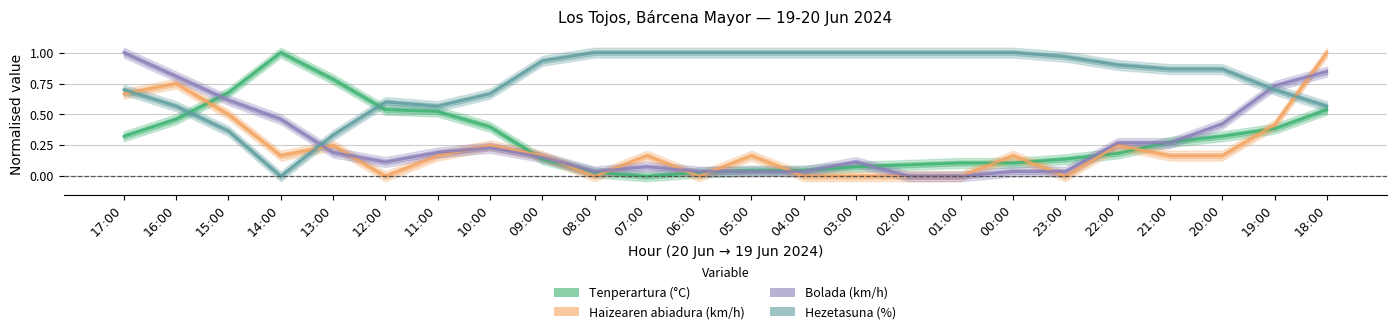

Reading right to left, extract all data points from this chart.

Tenperartura (°C): 18:00=0.5	19:00=0.4	20:00=0.3	21:00=0.3	22:00=0.2	23:00=0.1	00:00=0.1	01:00=0.1	02:00=0.1	03:00=0.1	04:00=0.0	05:00=0.0	06:00=0.0	07:00=0.0	08:00=0.0	09:00=0.1	10:00=0.4	11:00=0.5	12:00=0.5	13:00=0.8	14:00=1.0	15:00=0.7	16:00=0.5	17:00=0.3
Haizearen abiadura (km/h): 18:00=1.0	19:00=0.4	20:00=0.2	21:00=0.2	22:00=0.2	23:00=0.0	00:00=0.2	01:00=0.0	02:00=0.0	03:00=0.0	04:00=0.0	05:00=0.2	06:00=0.0	07:00=0.2	08:00=0.0	09:00=0.2	10:00=0.2	11:00=0.2	12:00=0.0	13:00=0.2	14:00=0.2	15:00=0.5	16:00=0.8	17:00=0.7
Bolada (km/h): 18:00=0.8	19:00=0.7	20:00=0.4	21:00=0.3	22:00=0.3	23:00=0.0	00:00=0.0	01:00=0.0	02:00=0.0	03:00=0.1	04:00=0.0	05:00=0.0	06:00=0.0	07:00=0.1	08:00=0.0	09:00=0.2	10:00=0.2	11:00=0.2	12:00=0.1	13:00=0.2	14:00=0.5	15:00=0.6	16:00=0.8	17:00=1.0
Hezetasuna (%): 18:00=0.6	19:00=0.7	20:00=0.9	21:00=0.9	22:00=0.9	23:00=1.0	00:00=1.0	01:00=1.0	02:00=1.0	03:00=1.0	04:00=1.0	05:00=1.0	06:00=1.0	07:00=1.0	08:00=1.0	09:00=0.9	10:00=0.7	11:00=0.6	12:00=0.6	13:00=0.3	14:00=0.0	15:00=0.4	16:00=0.6	17:00=0.7